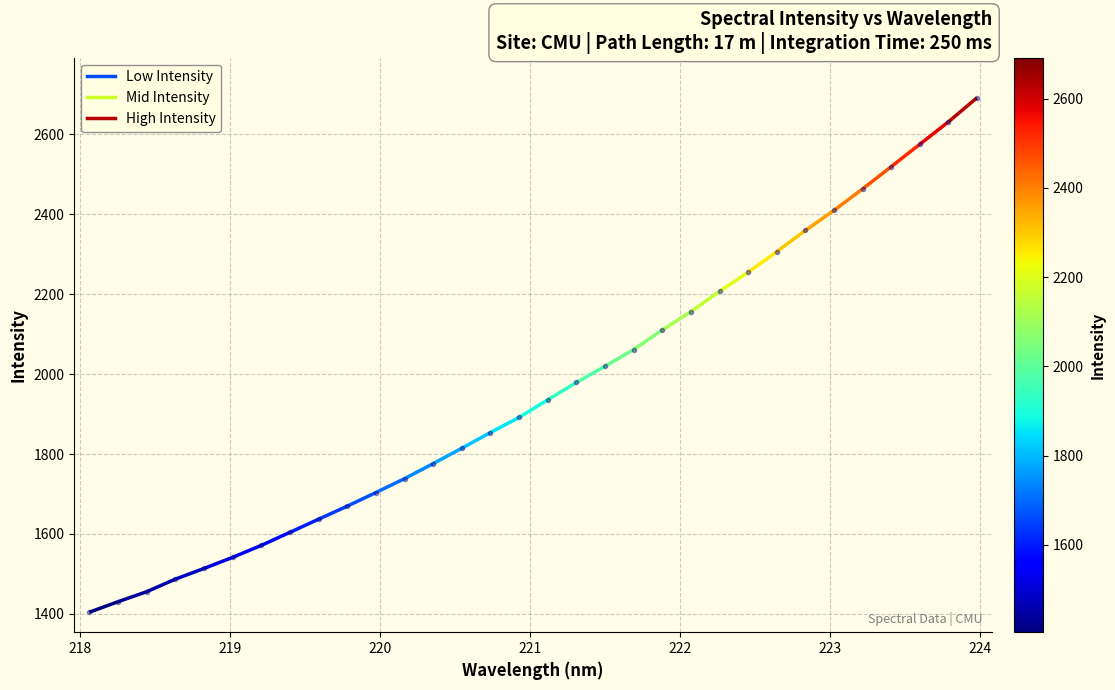

What is the difference between the second highest and minimum values?

1227.2